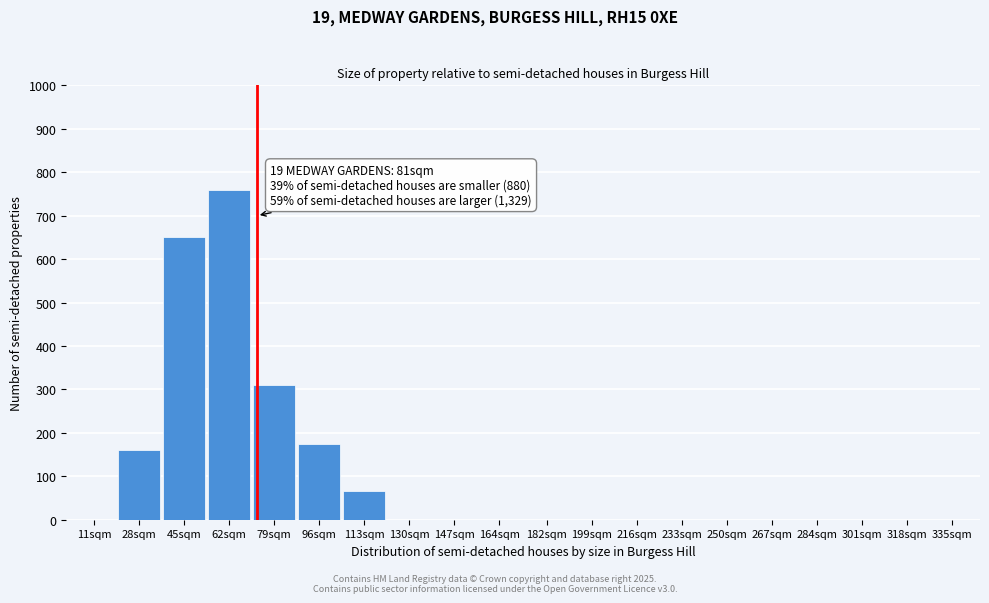

Reading right to left, extract all data points from this chart.

335sqm=0	318sqm=0	301sqm=0	284sqm=0	267sqm=0	250sqm=0	233sqm=0	216sqm=0	199sqm=0	182sqm=0	164sqm=0	147sqm=0	130sqm=0	113sqm=65	96sqm=175	79sqm=310	62sqm=760	45sqm=650	28sqm=160	11sqm=0